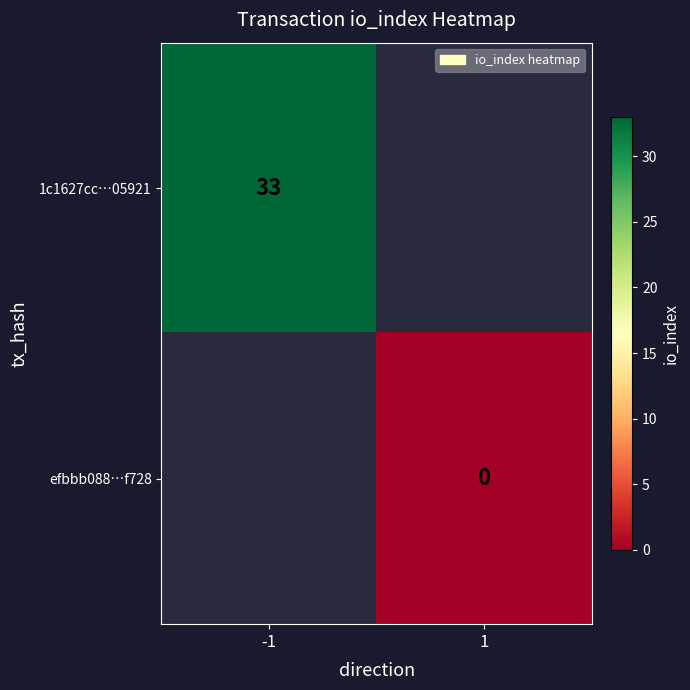

The 1c1627cc…05921 series shows 33 at -1. True or false?

True